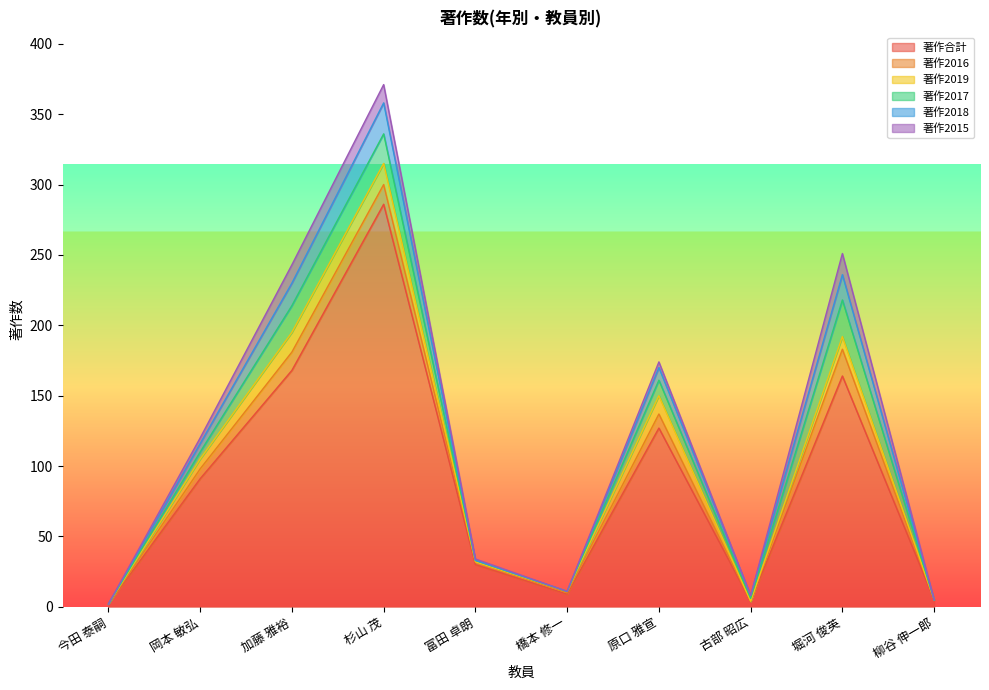

What is the spread (max minus min) of values at 原口 雅宣?

123